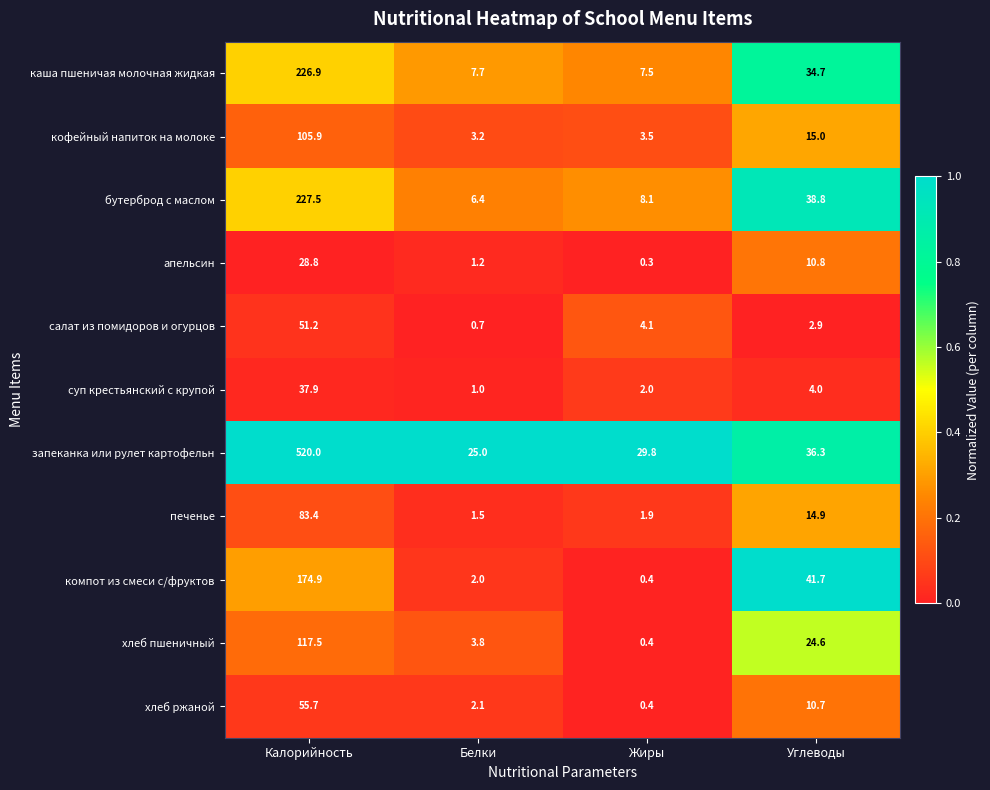

What is the smallest value displayed?

0.3